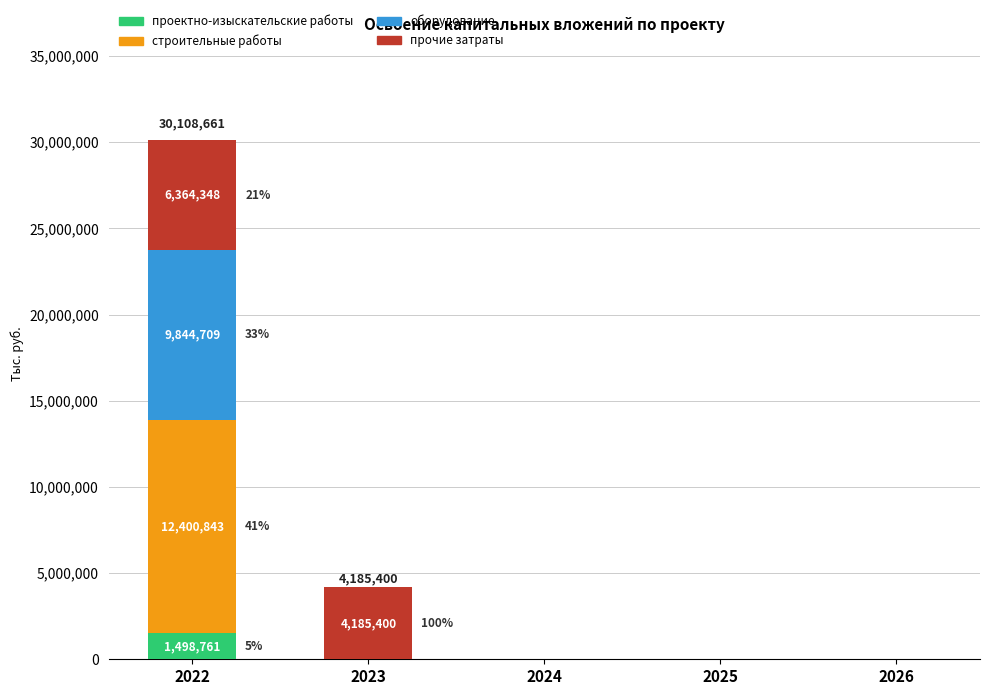

Reading left to right, transcribe the values for проектно-изыскательские работы.

2022=1498761	2023=0	2024=0	2025=0	2026=0